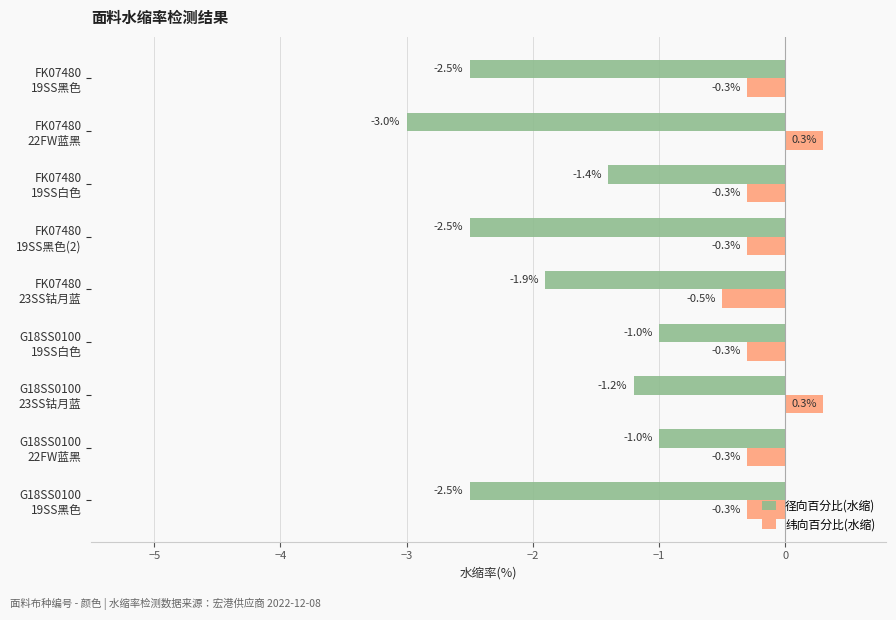

What is the lowest value of the 纬向百分比(水缩) series?

-0.5